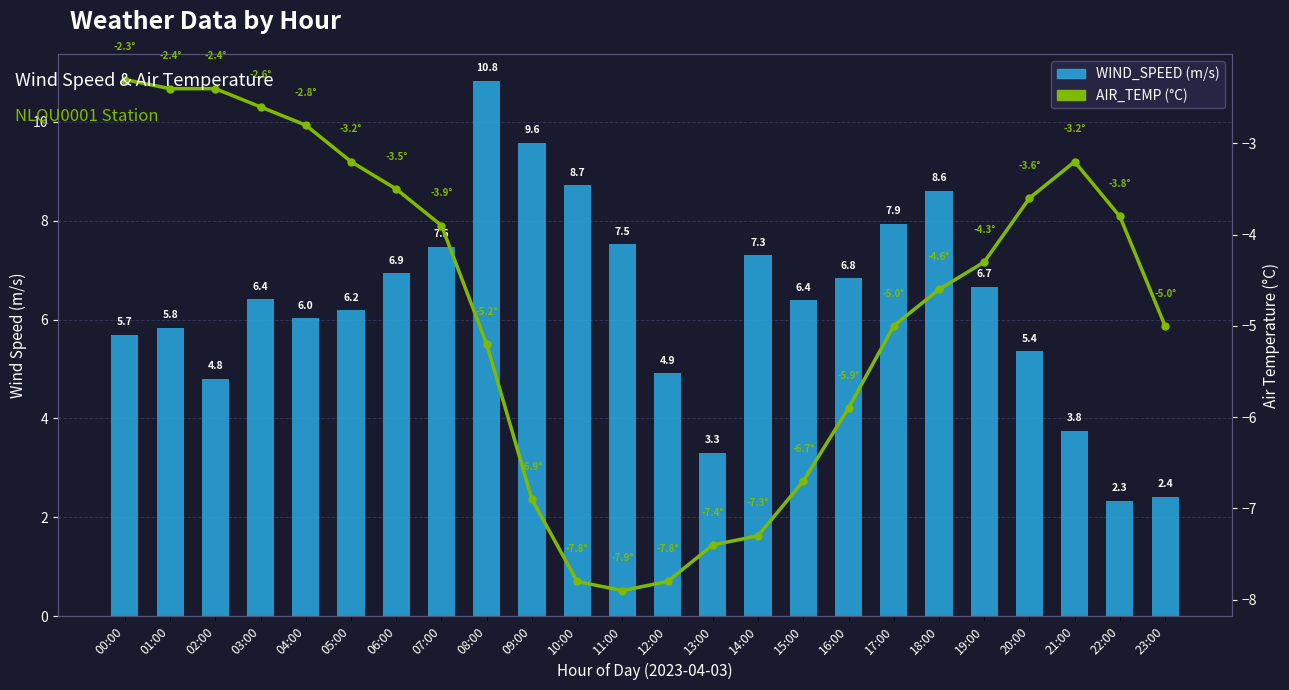

Which series has the largest total across all categories?

WIND_SPEED